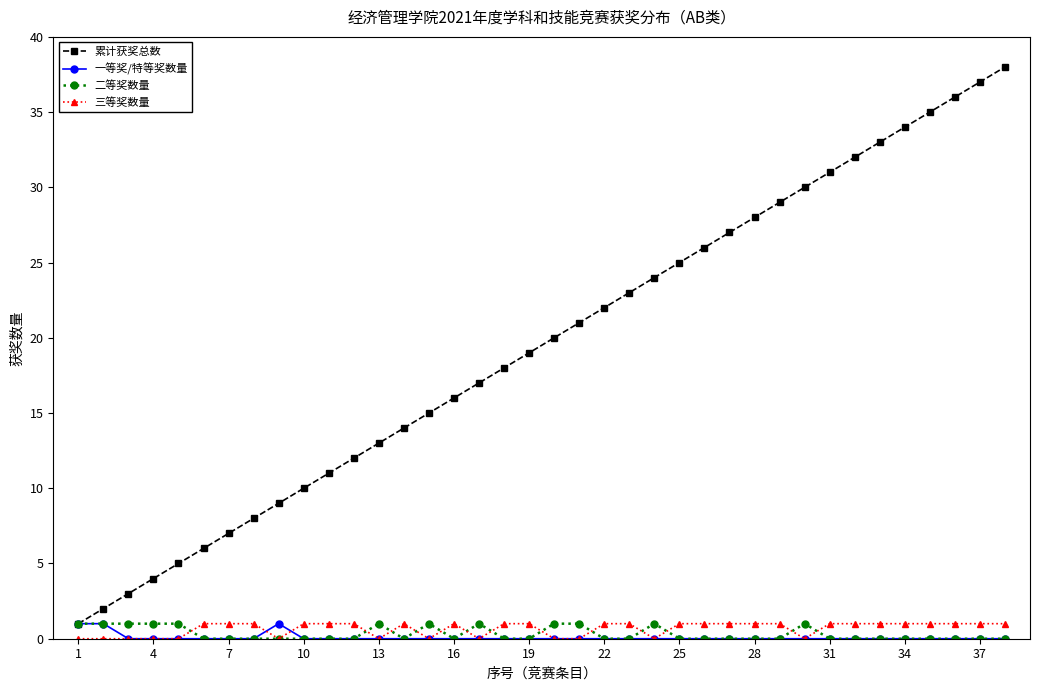

True or false: 三等奖数量 has more than 1 interior local peaks.

True